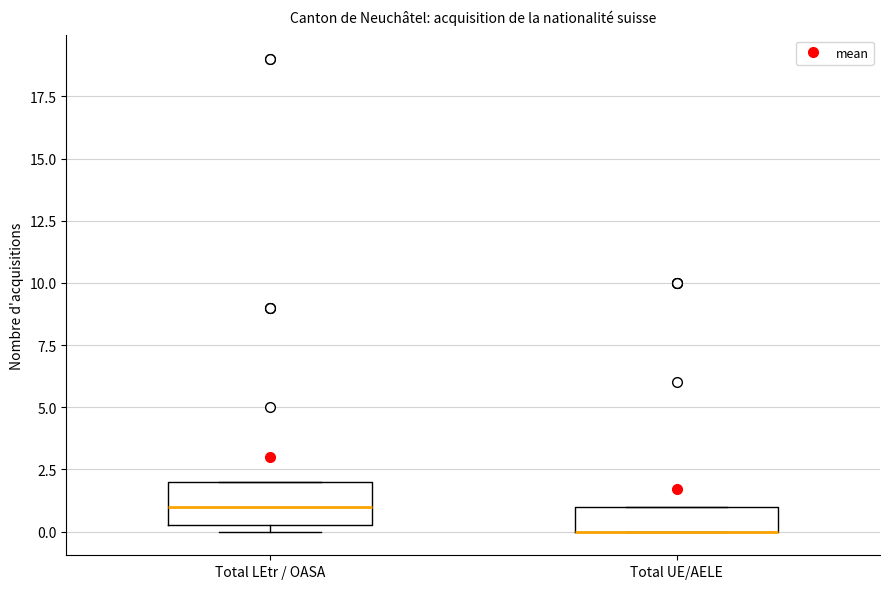

Reading left to right, transcribe this box plot: for each box, give where its median line is, the range the box spans, and where its two whiskers end, as read against the y-axis. The values are not printed on the chart, so give them approximately, as read against the axis.

Total LEtr / OASA: median 1.0, box 0.5 to 2.0, whiskers 0.0 to 2.0
Total UE/AELE: median 0.0 (drawn on the box's lower edge), box 0.0 to 1.0, whiskers 0.0 to 1.0